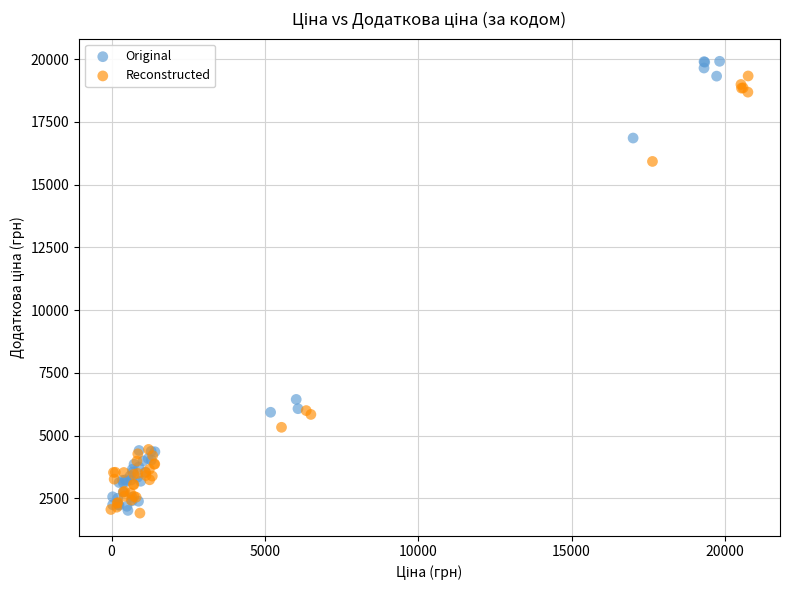

Which series has the widest spread of Y values?

Original